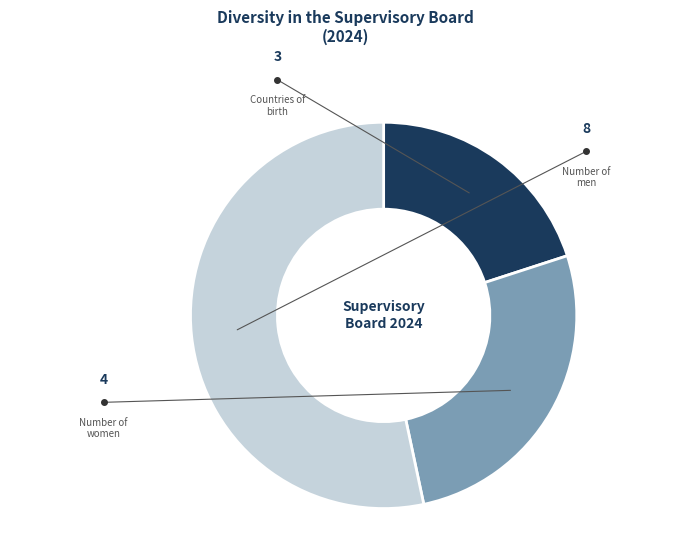

Which category has the biggest portion of the pie?

Number of men